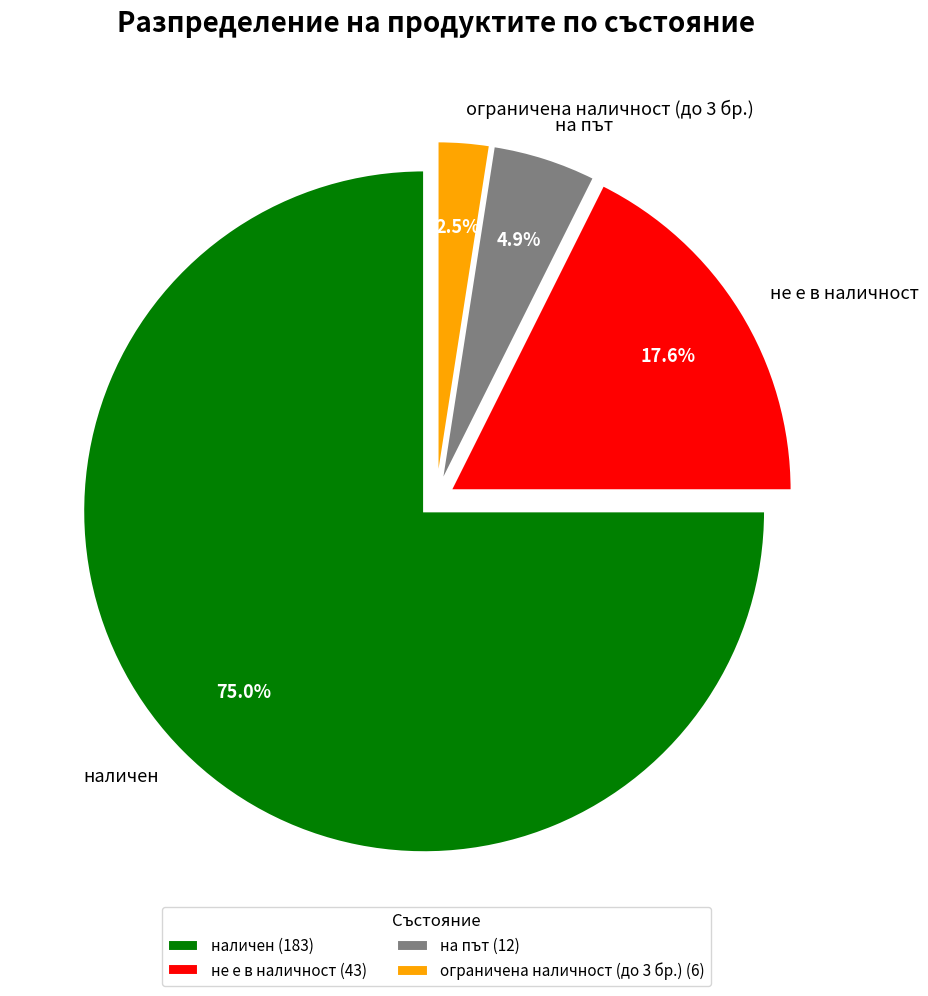

To the nearest percent, what percentage of the pie is не е в наличност?

18%